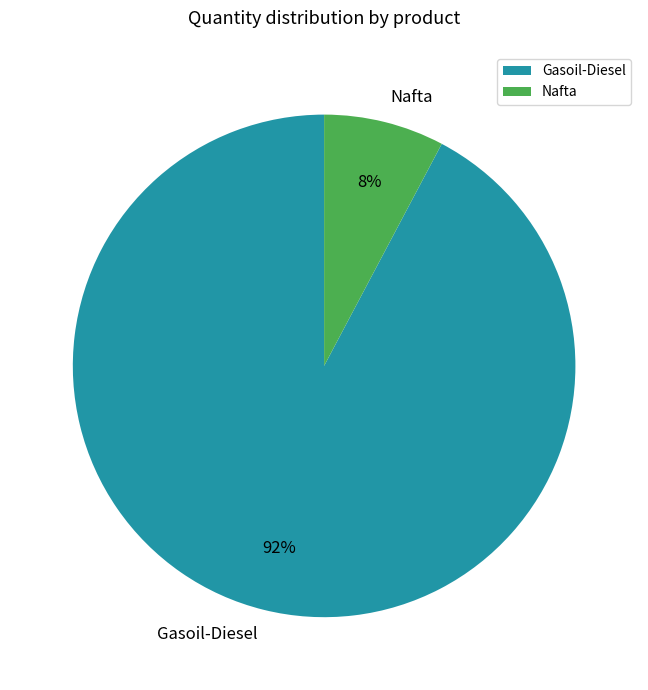

Is it true that Nafta is 1% of the pie?

False